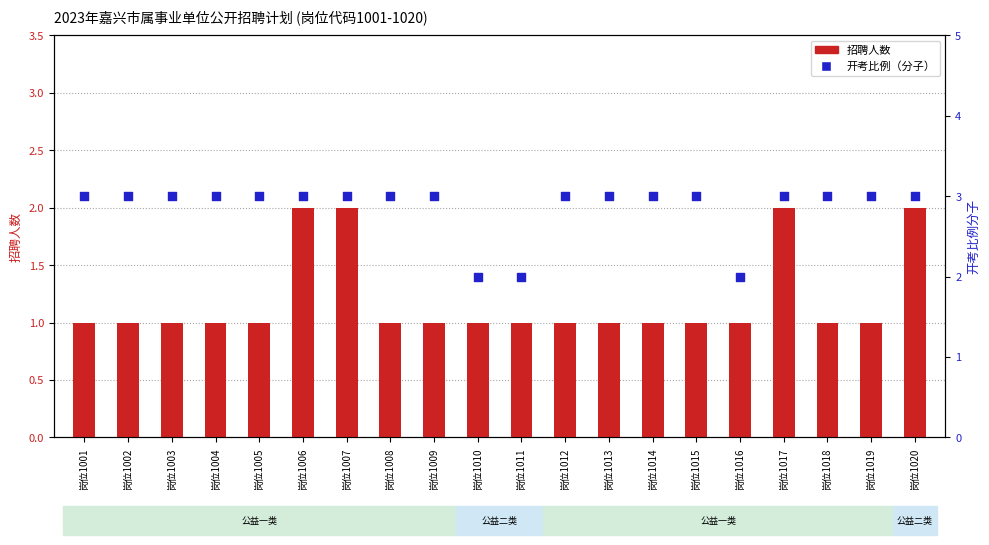

Which series has the widest spread of Y values?

招聘人数